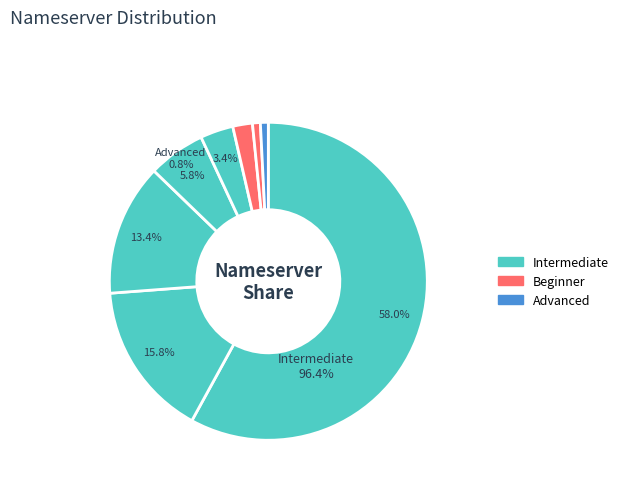

Does gandi represent more than half of the total?

Yes